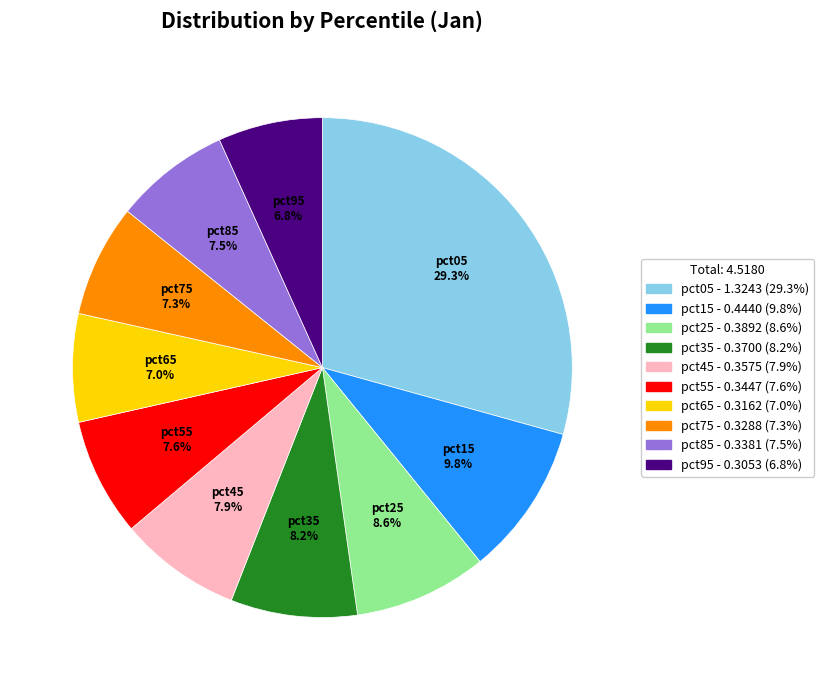

Combined, what portion of the pie is pct25 - 0.3892 (8.6%) and pct05 - 1.3243 (29.3%)?

37.9%